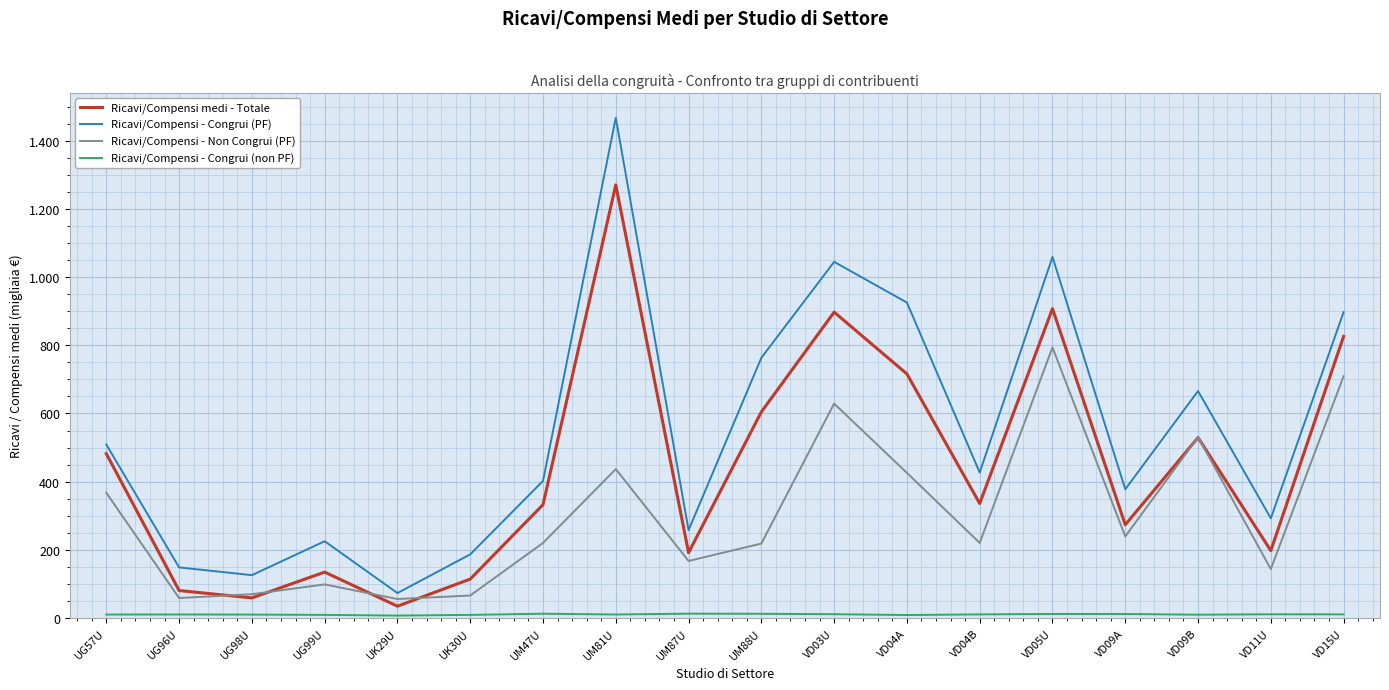

What is the value of the Ricavi/Compensi - Congrui (non PF) point at the 10th from the left?

12.5